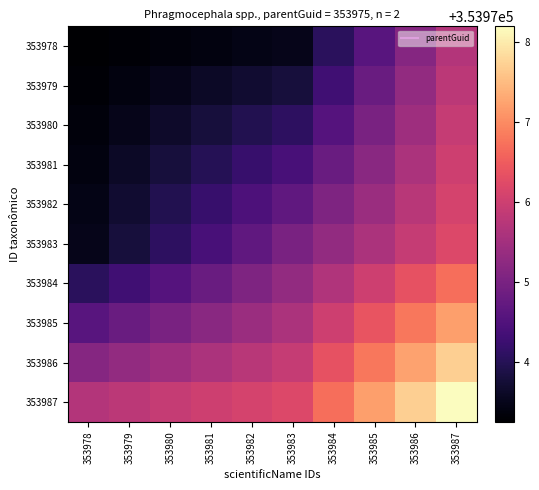

Rank the series by their maximum value, from lowest to highest.

353978, 353979, 353980, 353981, 353982, 353983, 353984, 353985, 353986, 353987